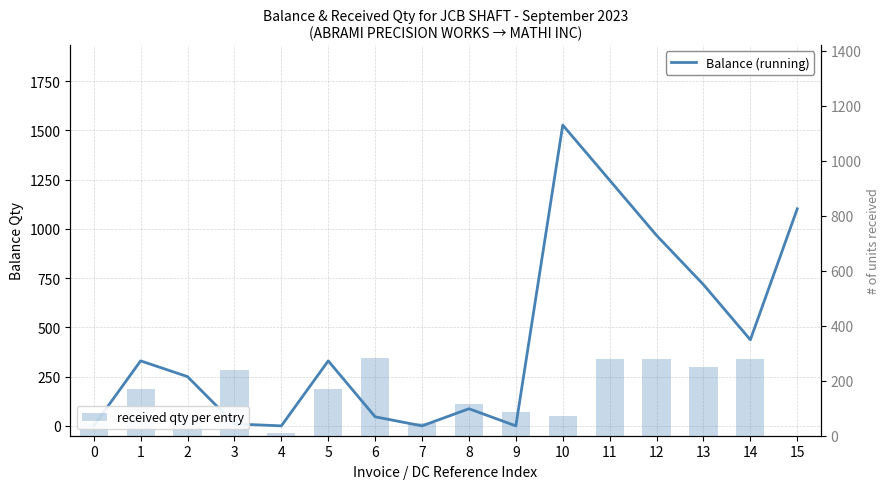

How many data points does each series have?

16